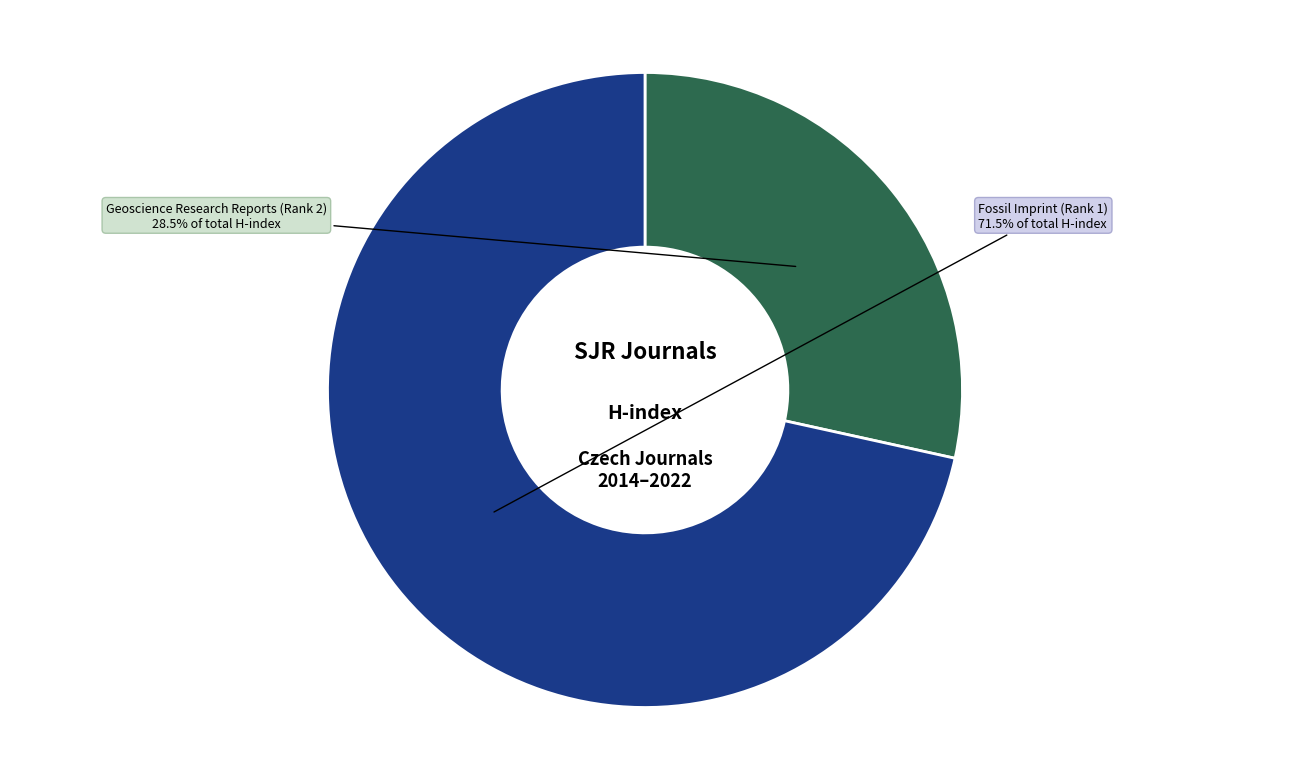

Count the number of slices in the pie.

2